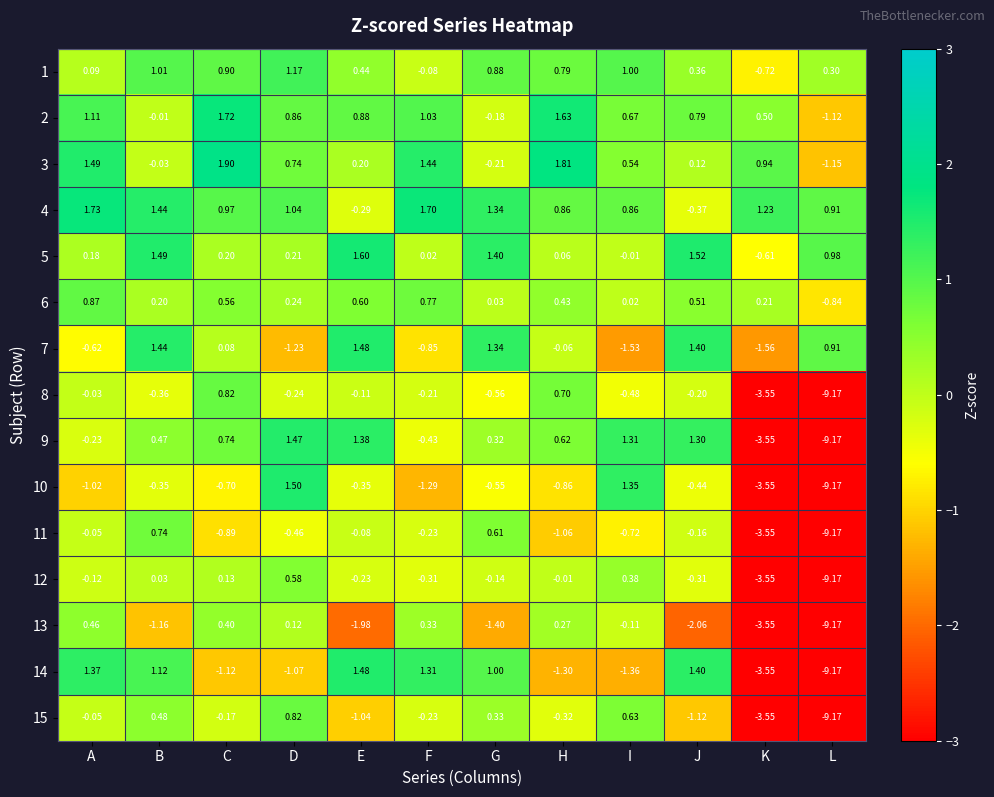

Which category has the lowest value in the 2 series?

L